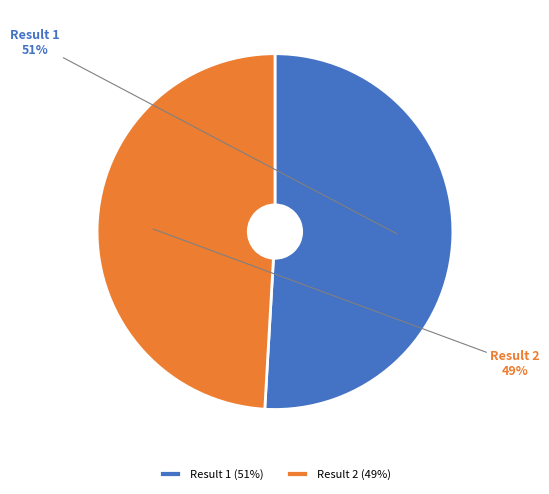

True or false: Result 2 accounts for 35% of the total.

False